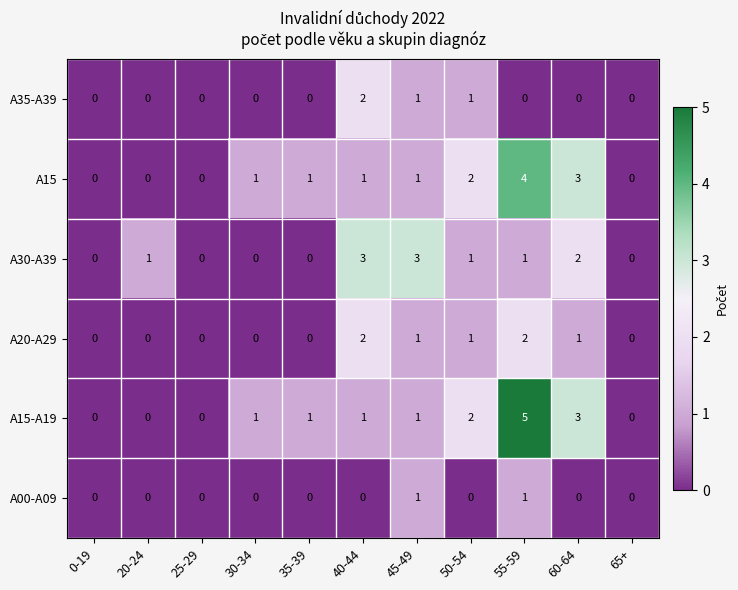

Count the A20-A29 values in the range 0 to 1.

9